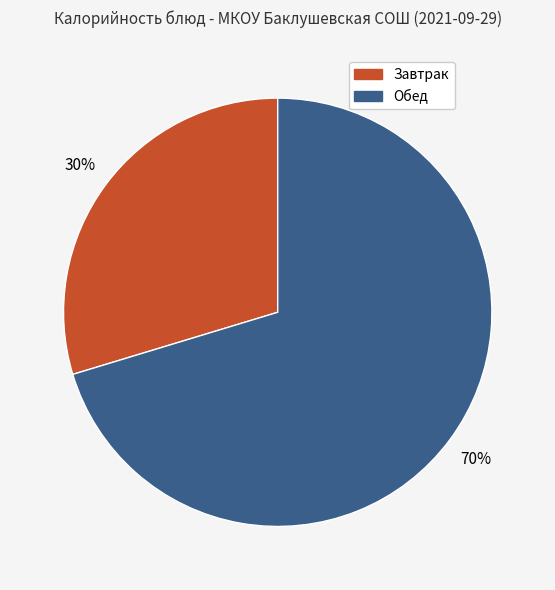

To the nearest percent, what is the average slice percentage?

50%